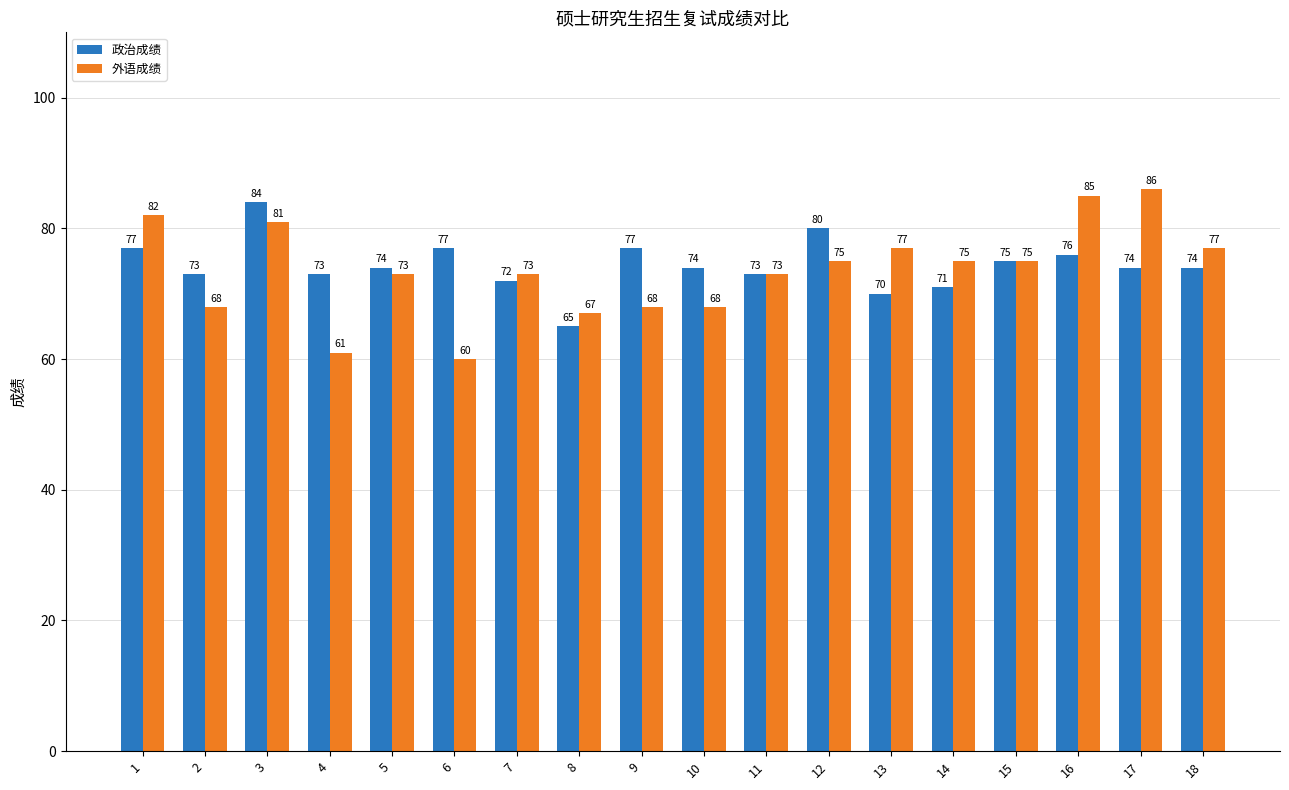

What value does the 外语成绩 series have at 3, to the nearest 10?

80